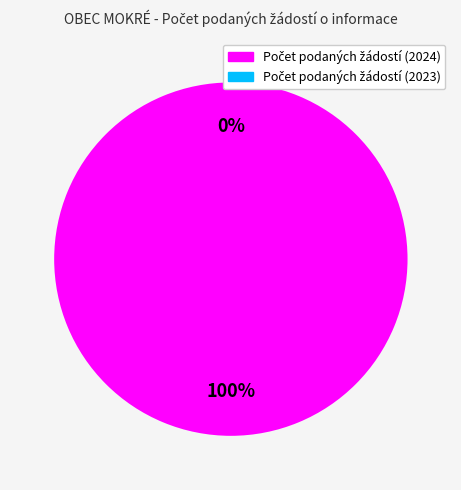

Does any single category account for the majority?

Yes